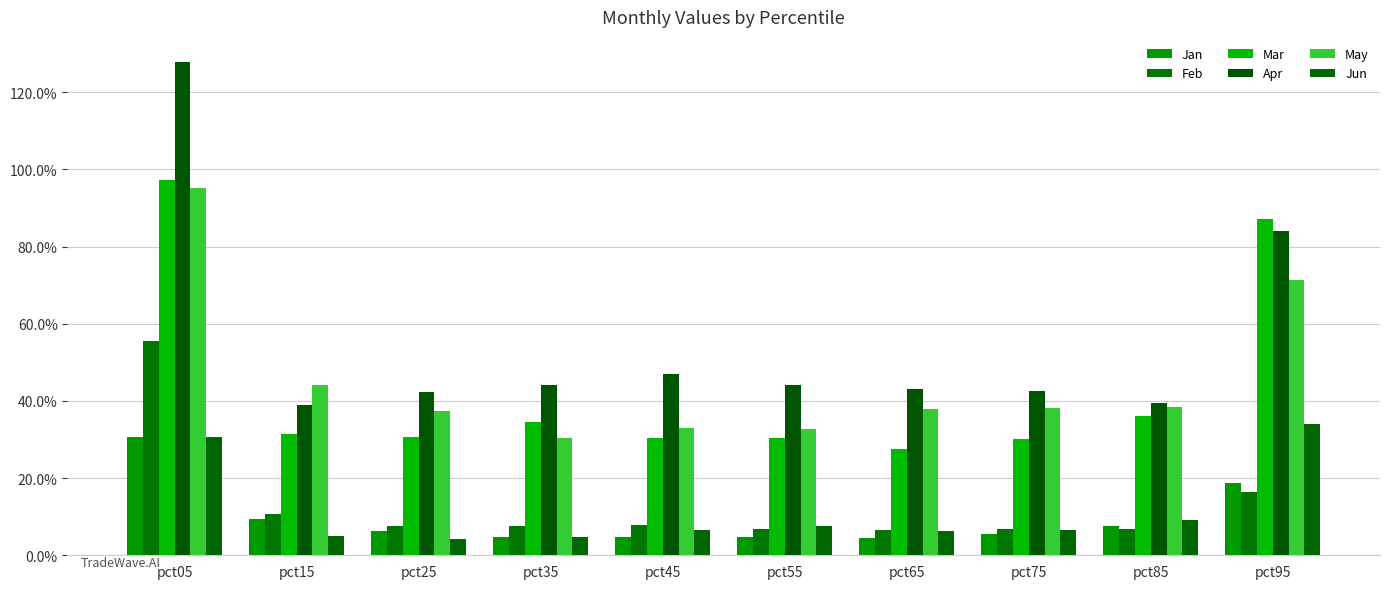

List the series in order of their peak value, lowest first.

Jan, Jun, Feb, May, Mar, Apr